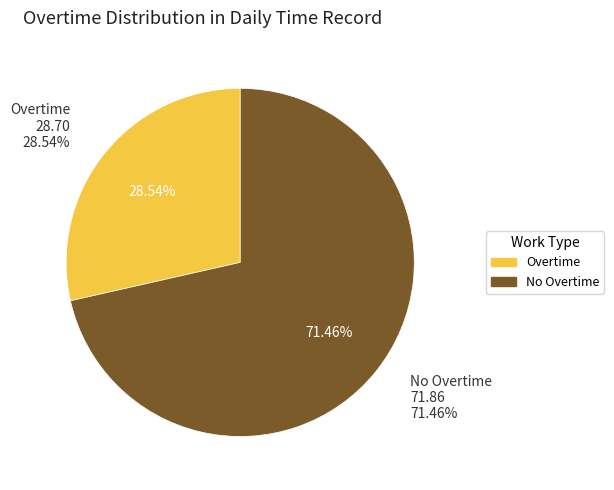

The OT Day 9 (9/6) slice represents 56% of the pie. True or false?

False